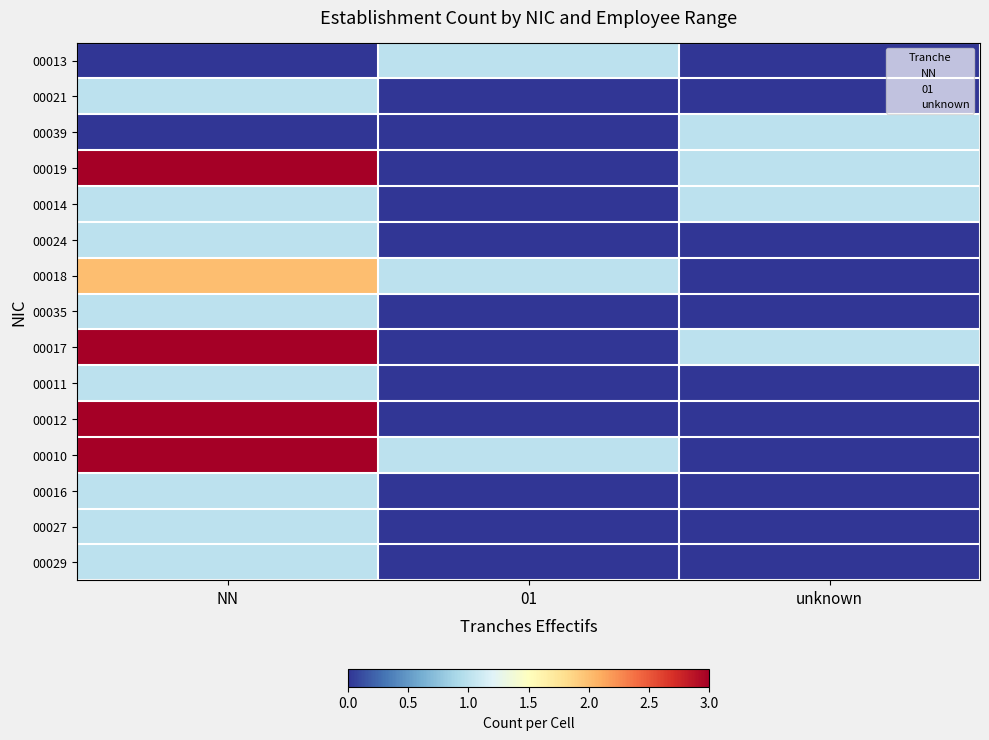

Where is 00039 nearest to the value 0?

NN